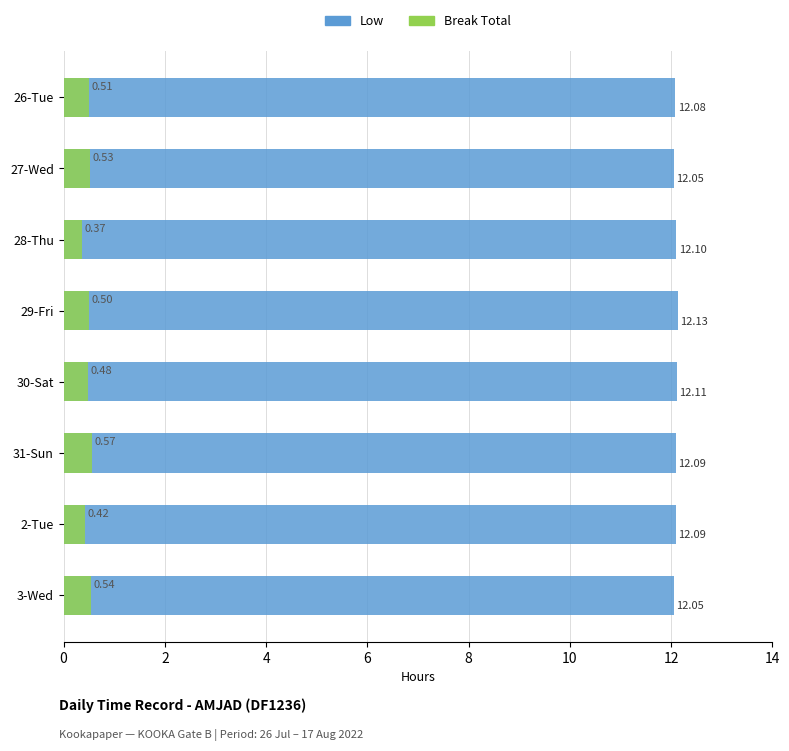

At how many categories does at least one series exceed 11?

8